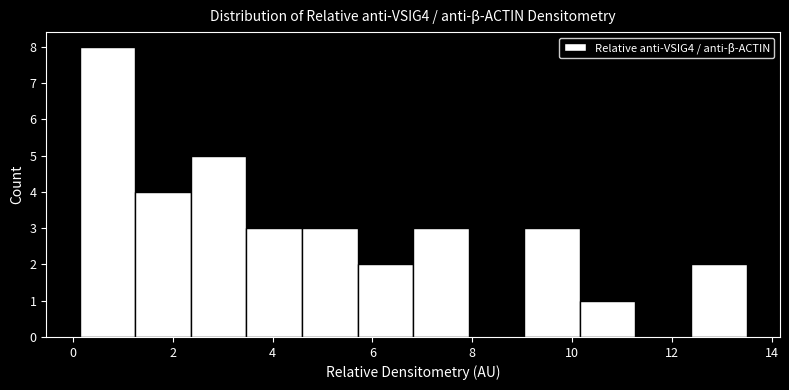

Reading left to right, transcribe this chart: for each bar, give the range it covers on the x-axis and its height. Neither the bar edges nor the heights are printed on the chart, so give them approximately, as read against the axes.

0.2 to 1.2: 8
1.2 to 2.4: 4
2.4 to 3.4: 5
3.4 to 4.6: 3
4.6 to 5.8: 3
5.8 to 6.8: 2
6.8 to 8.0: 3
8.0 to 9.0: 0
9.0 to 10.2: 3
10.2 to 11.2: 1
11.2 to 12.4: 0
12.4 to 13.4: 2